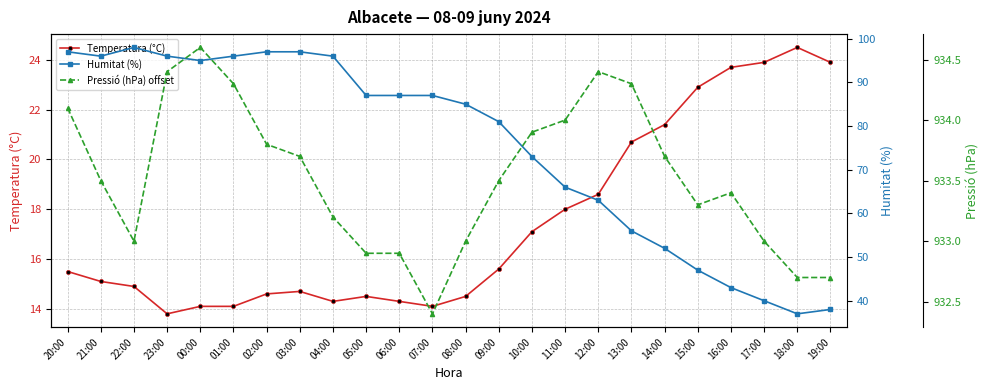

What is the value of the Pressió (hPa) offset point at the 21st from the left?

933.4